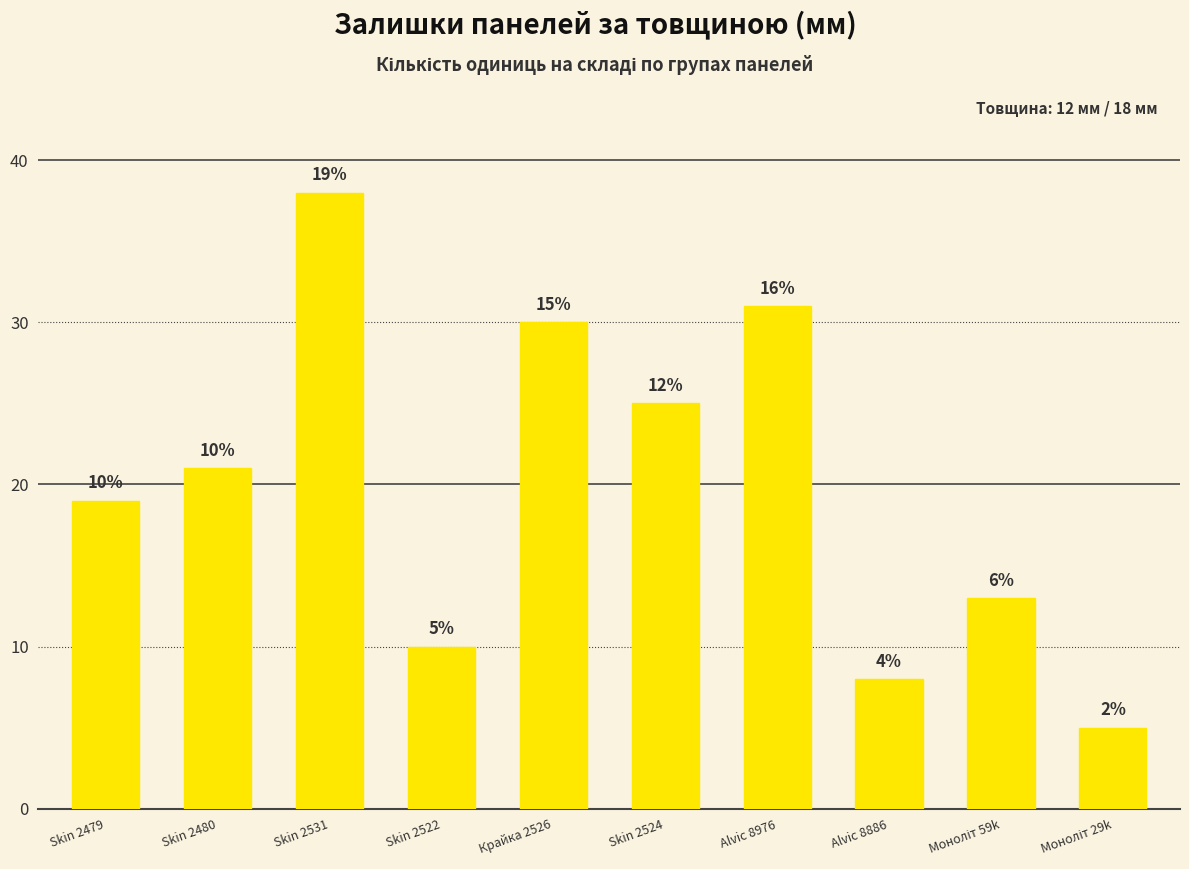

What is the label of the 3rd bar from the left?

Skin 2531